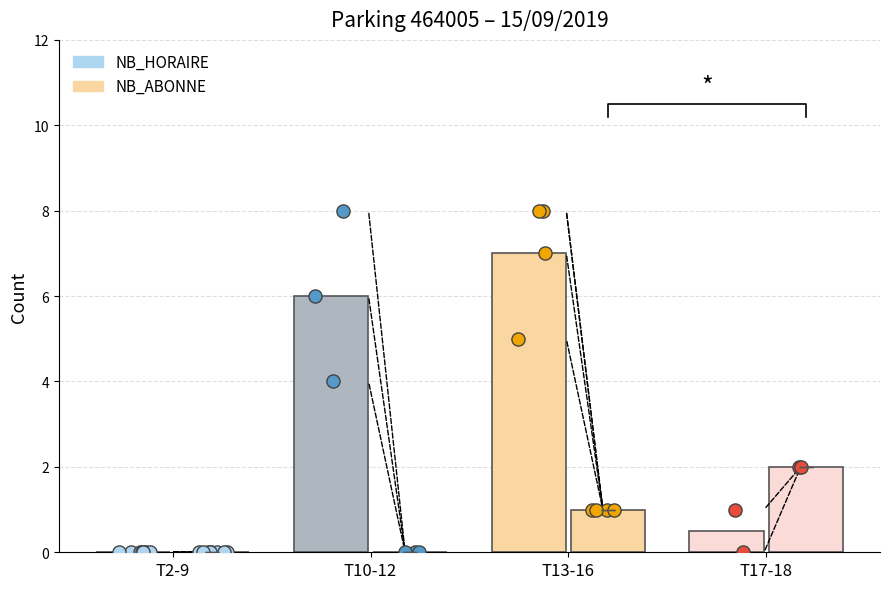

Which series has the widest spread of Y values?

NB_HORAIRE